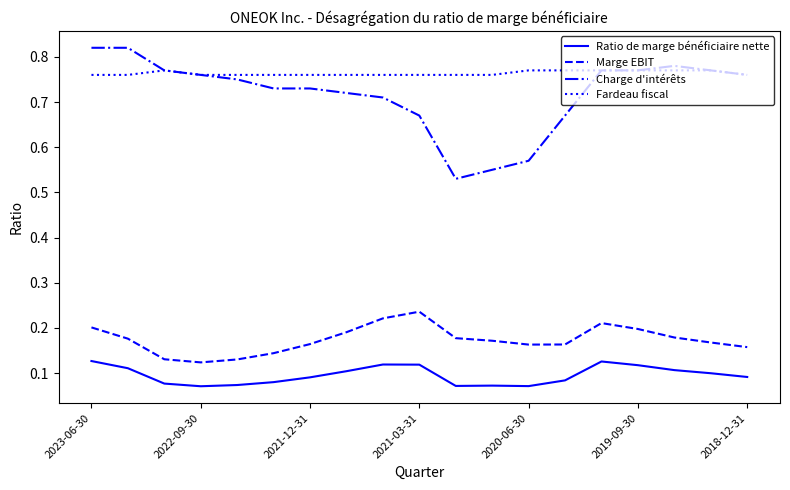

Which series has the largest total across all categories?

Fardeau fiscal